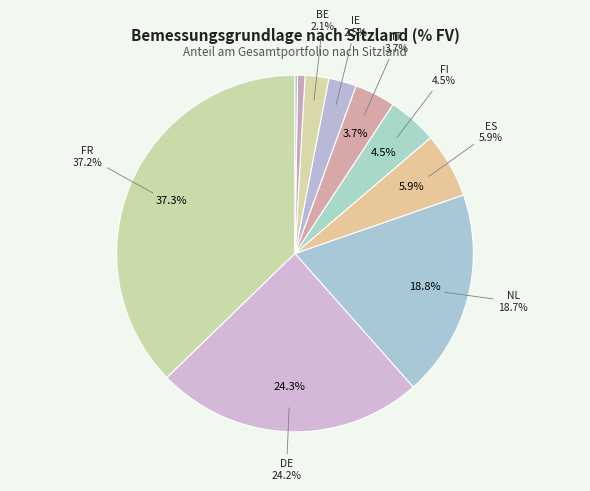

To the nearest percent, what is the difference between the largest and smallest slice percentages?

37%